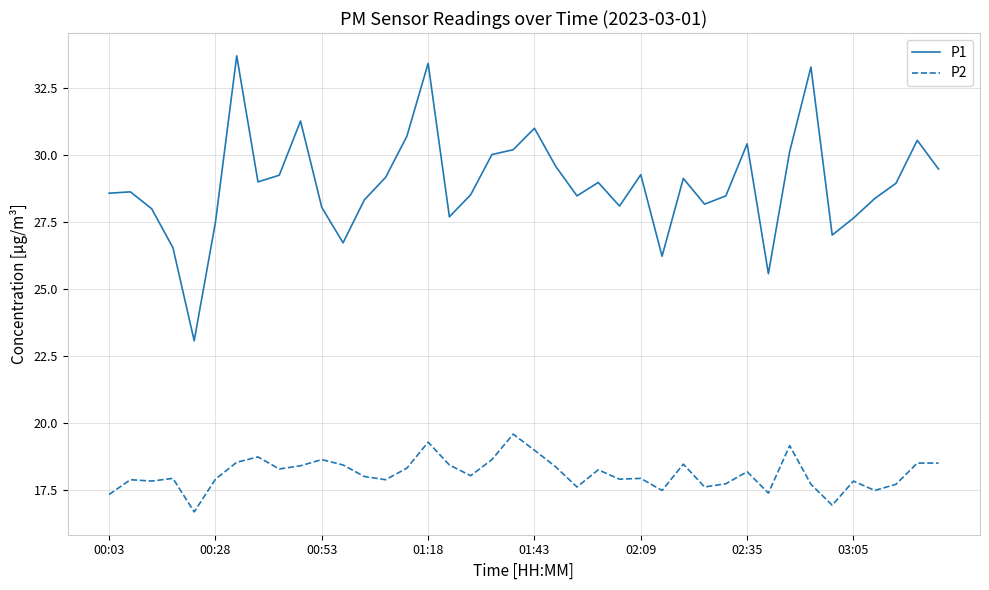

What is the minimum value for P2?

16.7